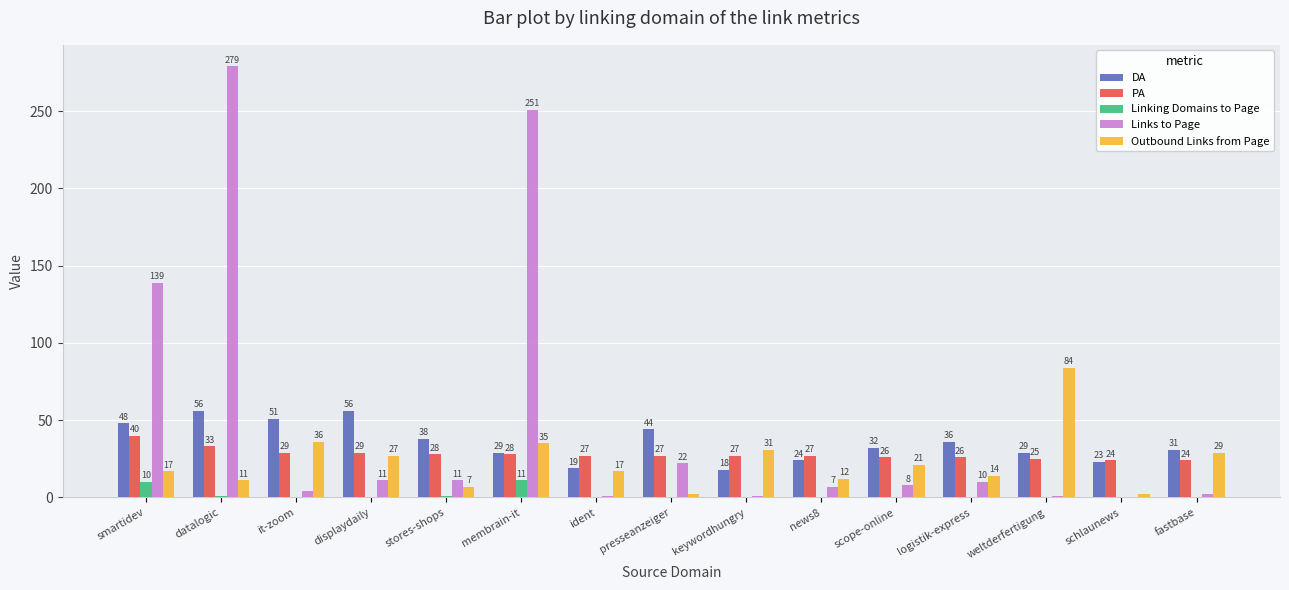

What is the sum of the PA values at logistik-express and keywordhungry?

53